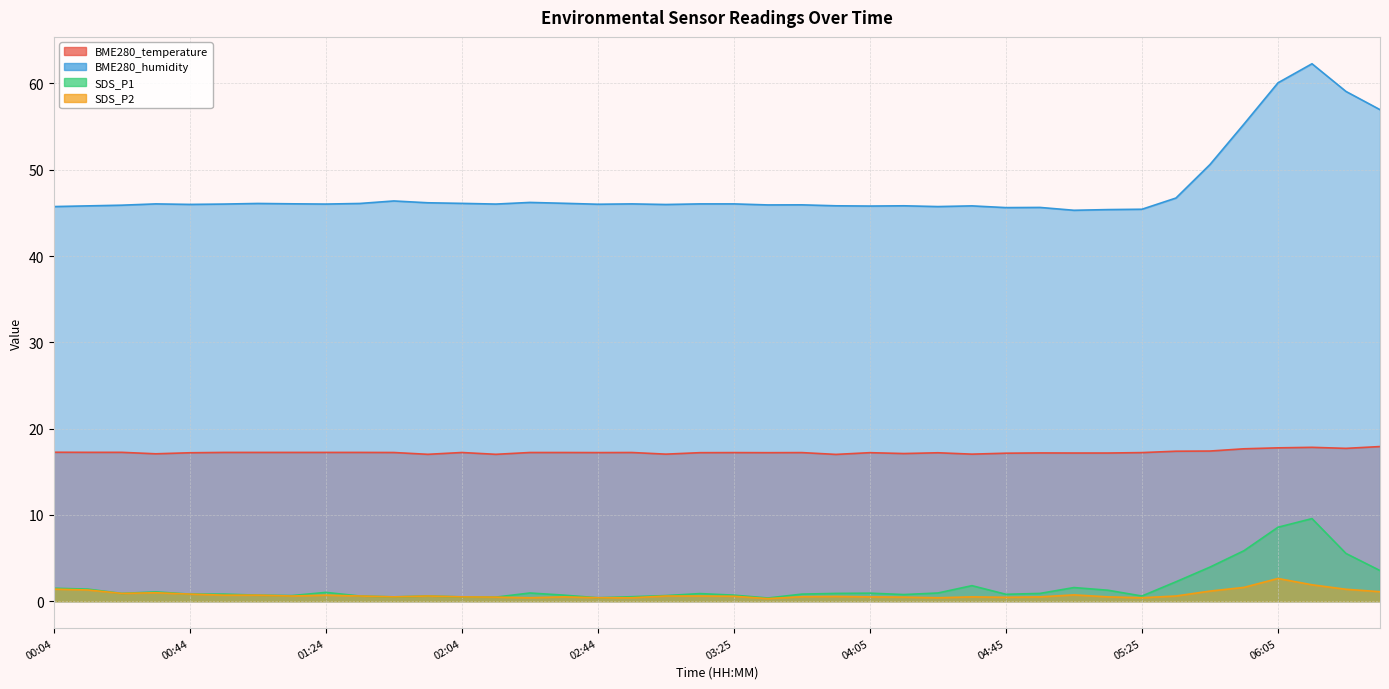

What position from the left is 03:45?

23